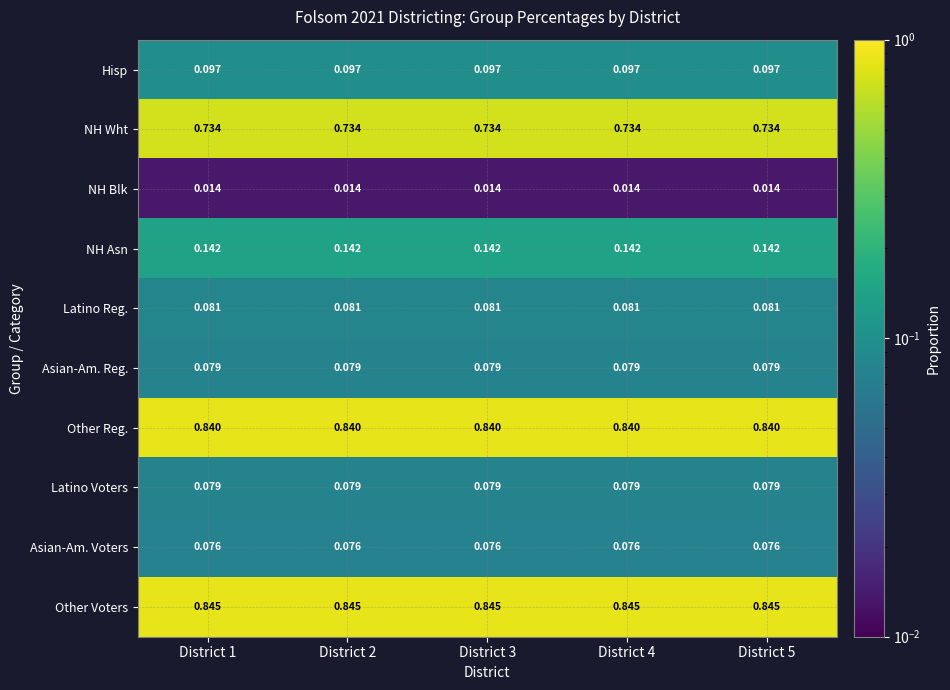

Which series has the largest total across all categories?

Other Voters